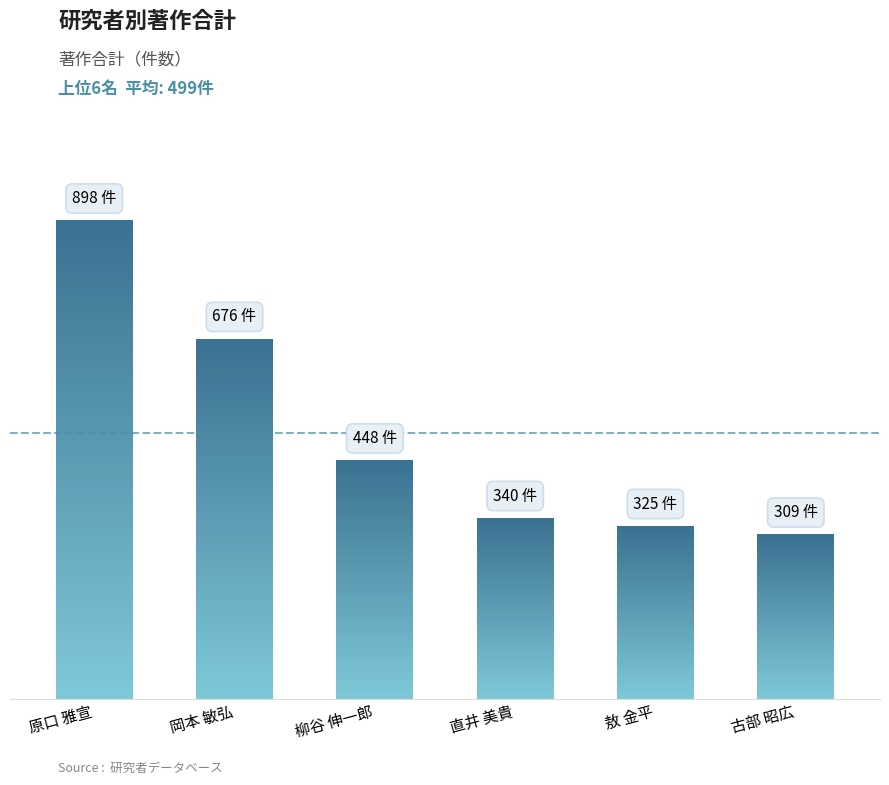

Is it true that the value at 敖 金平 is 460?

False